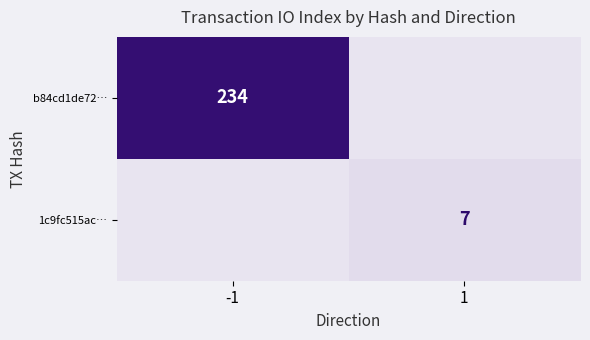

How many series are shown in this chart?

2